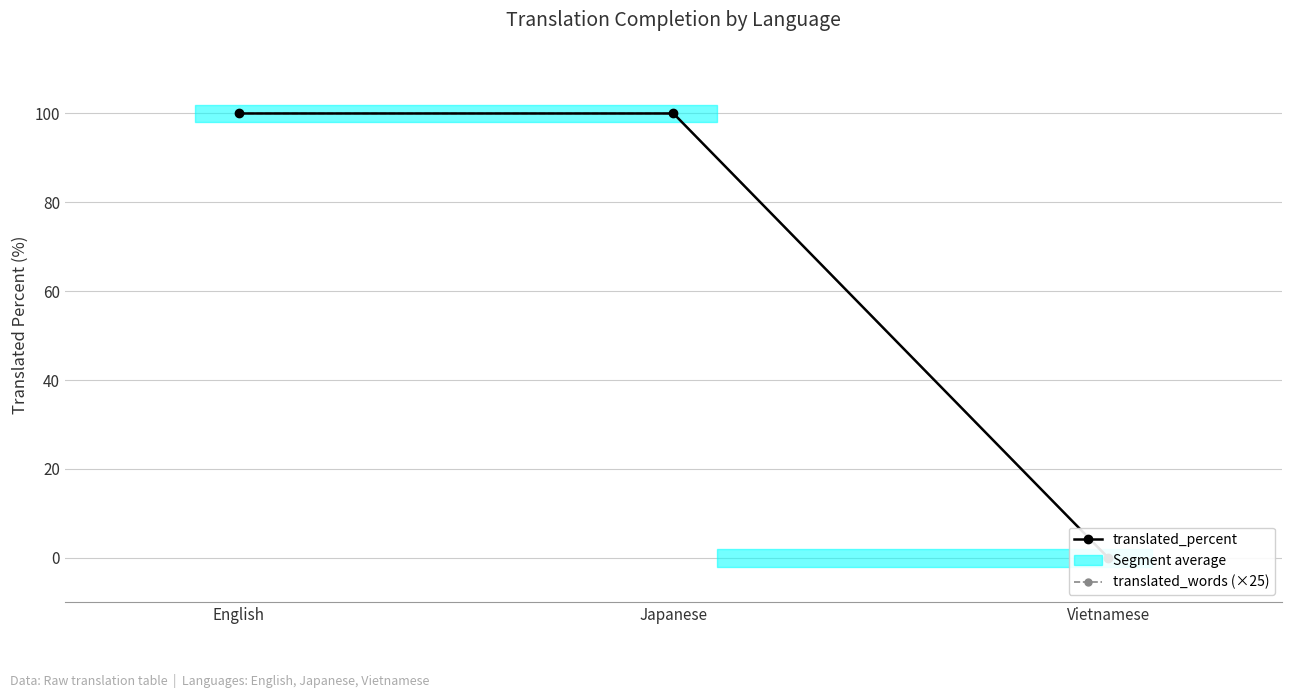

At English, list the series in order from largest to smallest.

translated_percent, translated_words (×25)